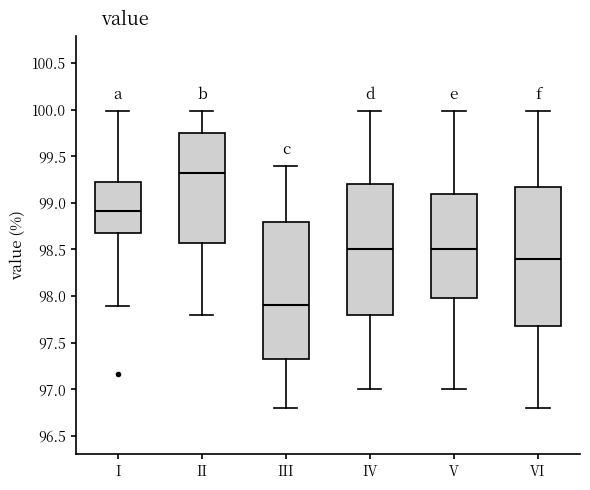

Which box's median line is the highest?

II